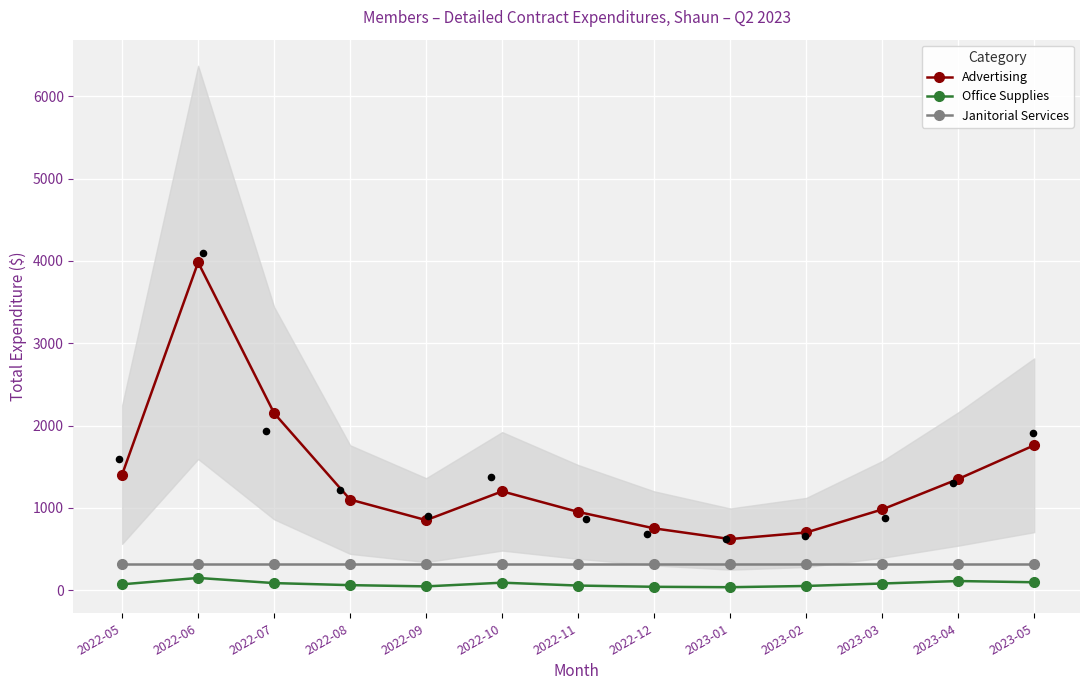

Which series contains the highest Y value?

Advertising